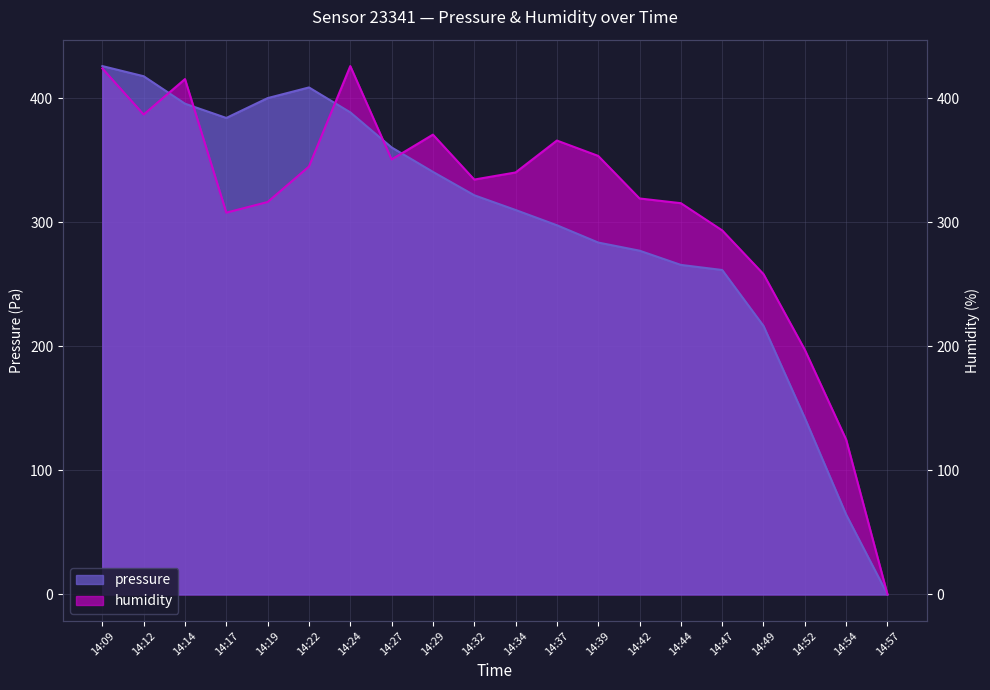

How many interior local peaks does the humidity series have?

4